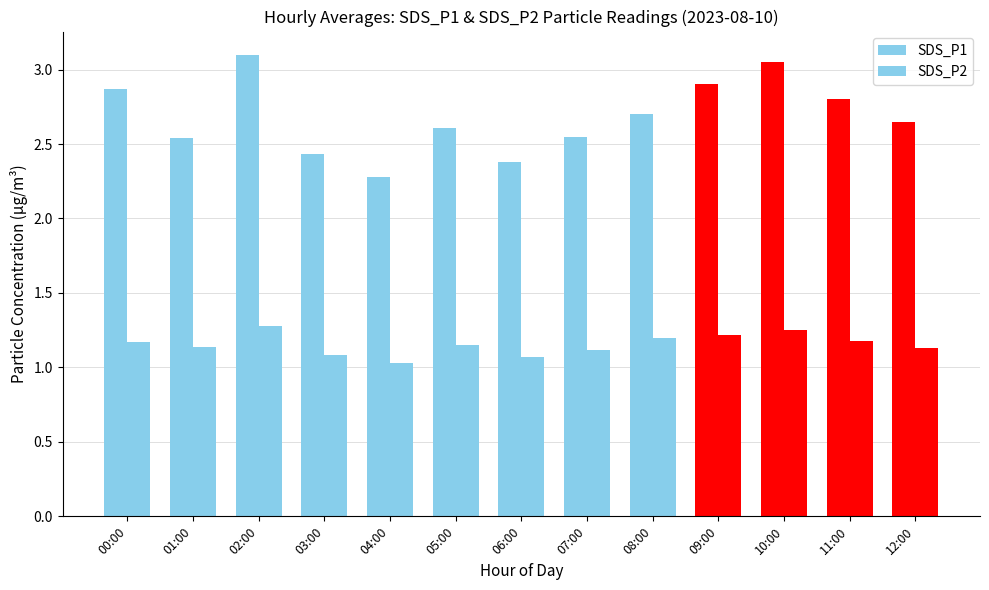

Reading right to left, extract all data points from this chart.

SDS_P1: 2.6	2.8	3.0	2.9	2.7	2.5	2.4	2.6	2.3	2.4	3.1	2.5	2.9
SDS_P2: 1.1	1.2	1.2	1.2	1.2	1.1	1.1	1.1	1.0	1.1	1.3	1.1	1.2